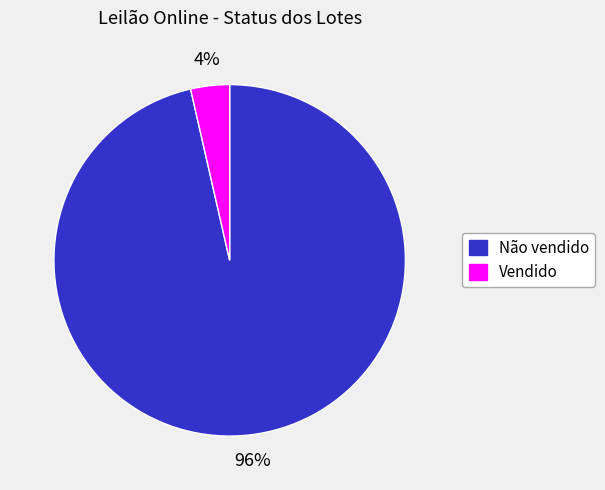

Which has a higher value, Não vendido or Vendido?

Não vendido